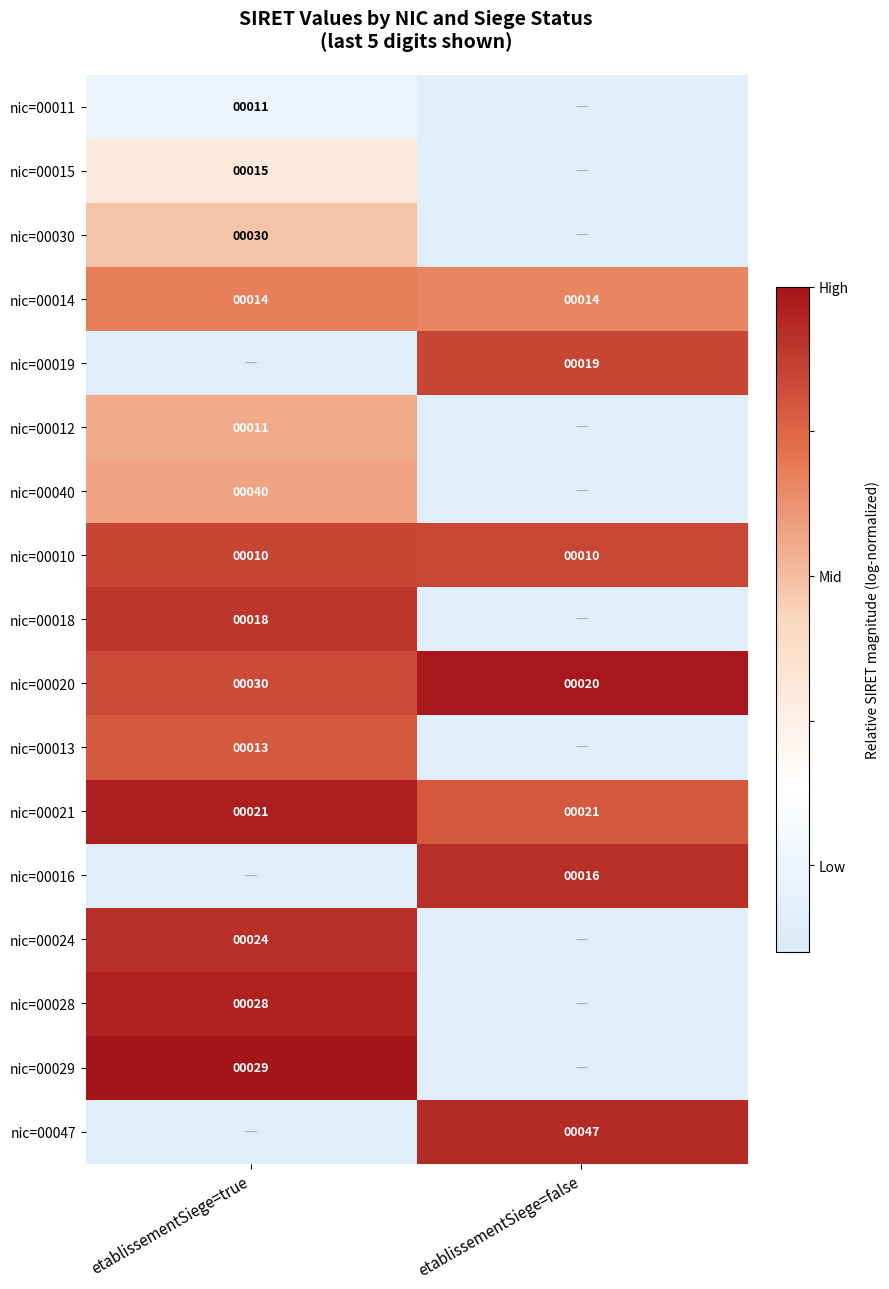

At which label does nic=00020 reach its peak?

etablissementSiege=true